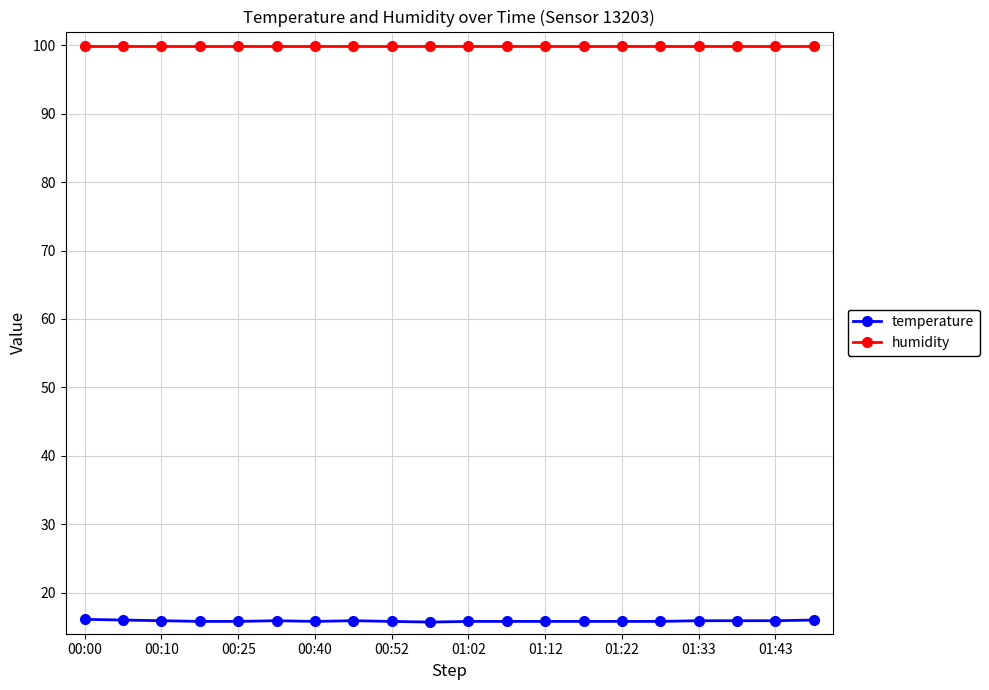

List the series in order of their overall mean, lowest first.

temperature, humidity